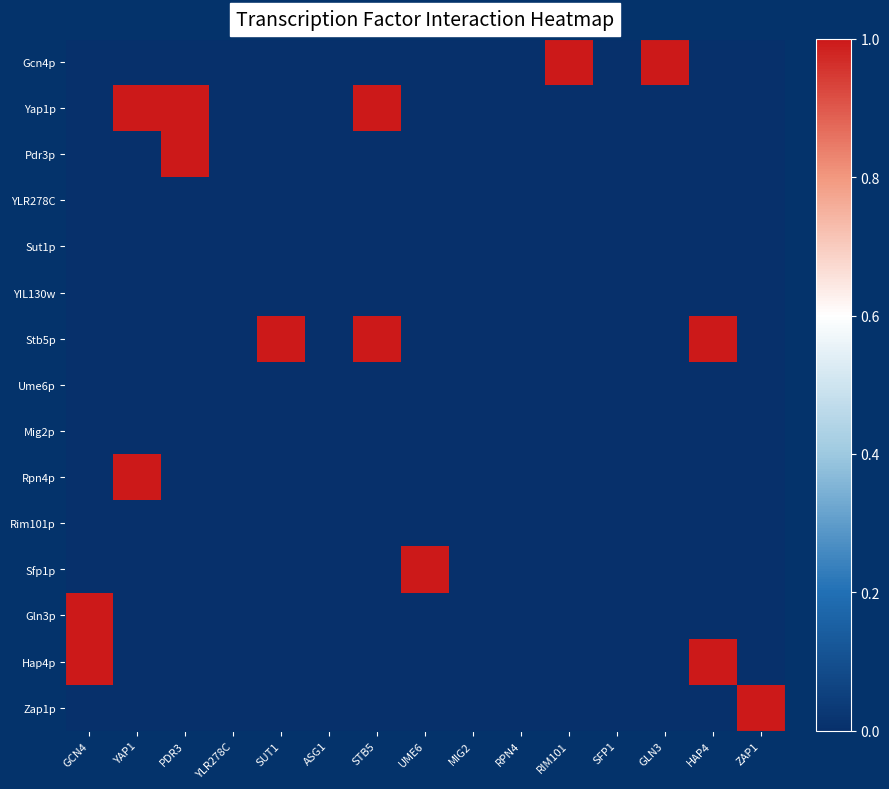

Reading left to right, transcribe all the data shown in this chart.

Gcn4p: GCN4=0	YAP1=0	PDR3=0	YLR278C=0	SUT1=0	ASG1=0	STB5=0	UME6=0	MIG2=0	RPN4=0	RIM101=1	SFP1=0	GLN3=1	HAP4=0	ZAP1=0
Yap1p: GCN4=0	YAP1=1	PDR3=1	YLR278C=0	SUT1=0	ASG1=0	STB5=1	UME6=0	MIG2=0	RPN4=0	RIM101=0	SFP1=0	GLN3=0	HAP4=0	ZAP1=0
Pdr3p: GCN4=0	YAP1=0	PDR3=1	YLR278C=0	SUT1=0	ASG1=0	STB5=0	UME6=0	MIG2=0	RPN4=0	RIM101=0	SFP1=0	GLN3=0	HAP4=0	ZAP1=0
YLR278C: GCN4=0	YAP1=0	PDR3=0	YLR278C=0	SUT1=0	ASG1=0	STB5=0	UME6=0	MIG2=0	RPN4=0	RIM101=0	SFP1=0	GLN3=0	HAP4=0	ZAP1=0
Sut1p: GCN4=0	YAP1=0	PDR3=0	YLR278C=0	SUT1=0	ASG1=0	STB5=0	UME6=0	MIG2=0	RPN4=0	RIM101=0	SFP1=0	GLN3=0	HAP4=0	ZAP1=0
YIL130w: GCN4=0	YAP1=0	PDR3=0	YLR278C=0	SUT1=0	ASG1=0	STB5=0	UME6=0	MIG2=0	RPN4=0	RIM101=0	SFP1=0	GLN3=0	HAP4=0	ZAP1=0
Stb5p: GCN4=0	YAP1=0	PDR3=0	YLR278C=0	SUT1=1	ASG1=0	STB5=1	UME6=0	MIG2=0	RPN4=0	RIM101=0	SFP1=0	GLN3=0	HAP4=1	ZAP1=0
Ume6p: GCN4=0	YAP1=0	PDR3=0	YLR278C=0	SUT1=0	ASG1=0	STB5=0	UME6=0	MIG2=0	RPN4=0	RIM101=0	SFP1=0	GLN3=0	HAP4=0	ZAP1=0
Mig2p: GCN4=0	YAP1=0	PDR3=0	YLR278C=0	SUT1=0	ASG1=0	STB5=0	UME6=0	MIG2=0	RPN4=0	RIM101=0	SFP1=0	GLN3=0	HAP4=0	ZAP1=0
Rpn4p: GCN4=0	YAP1=1	PDR3=0	YLR278C=0	SUT1=0	ASG1=0	STB5=0	UME6=0	MIG2=0	RPN4=0	RIM101=0	SFP1=0	GLN3=0	HAP4=0	ZAP1=0
Rim101p: GCN4=0	YAP1=0	PDR3=0	YLR278C=0	SUT1=0	ASG1=0	STB5=0	UME6=0	MIG2=0	RPN4=0	RIM101=0	SFP1=0	GLN3=0	HAP4=0	ZAP1=0
Sfp1p: GCN4=0	YAP1=0	PDR3=0	YLR278C=0	SUT1=0	ASG1=0	STB5=0	UME6=1	MIG2=0	RPN4=0	RIM101=0	SFP1=0	GLN3=0	HAP4=0	ZAP1=0
Gln3p: GCN4=1	YAP1=0	PDR3=0	YLR278C=0	SUT1=0	ASG1=0	STB5=0	UME6=0	MIG2=0	RPN4=0	RIM101=0	SFP1=0	GLN3=0	HAP4=0	ZAP1=0
Hap4p: GCN4=1	YAP1=0	PDR3=0	YLR278C=0	SUT1=0	ASG1=0	STB5=0	UME6=0	MIG2=0	RPN4=0	RIM101=0	SFP1=0	GLN3=0	HAP4=1	ZAP1=0
Zap1p: GCN4=0	YAP1=0	PDR3=0	YLR278C=0	SUT1=0	ASG1=0	STB5=0	UME6=0	MIG2=0	RPN4=0	RIM101=0	SFP1=0	GLN3=0	HAP4=0	ZAP1=1